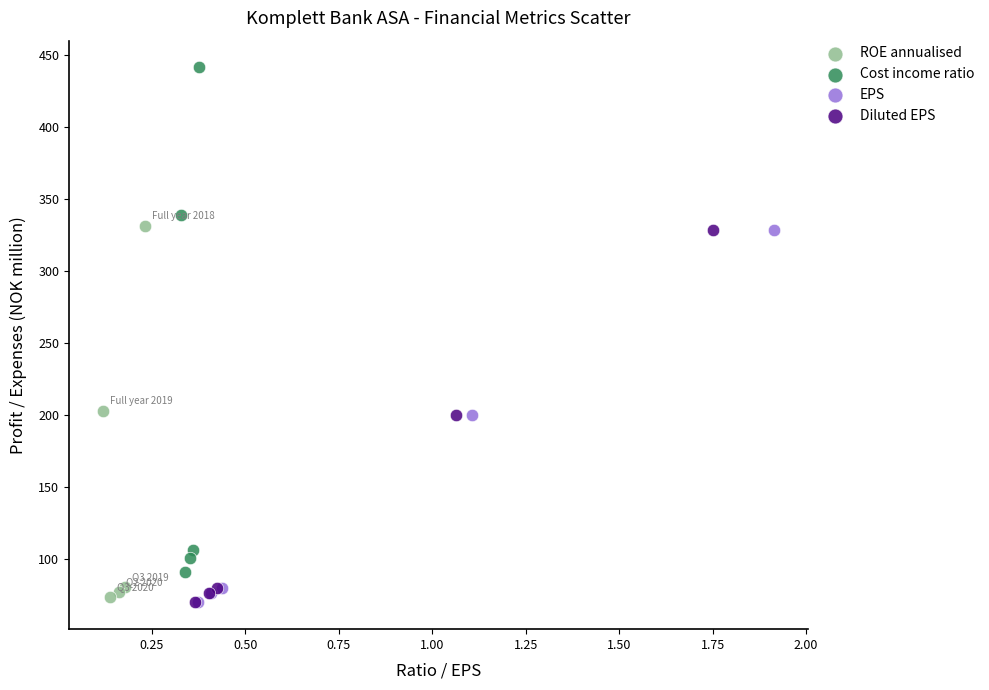

Which series reaches the maximum Y coordinate?

Cost income ratio